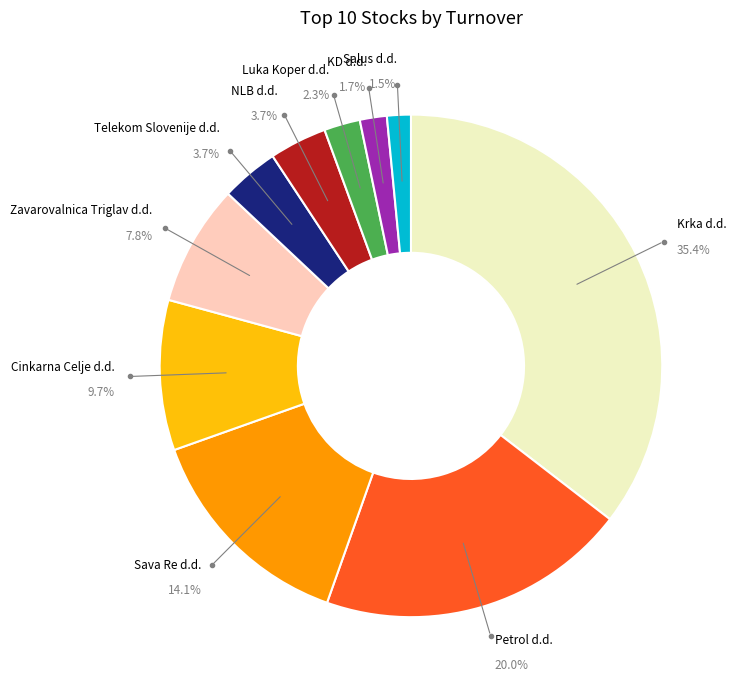

Is there a majority slice in this chart?

No